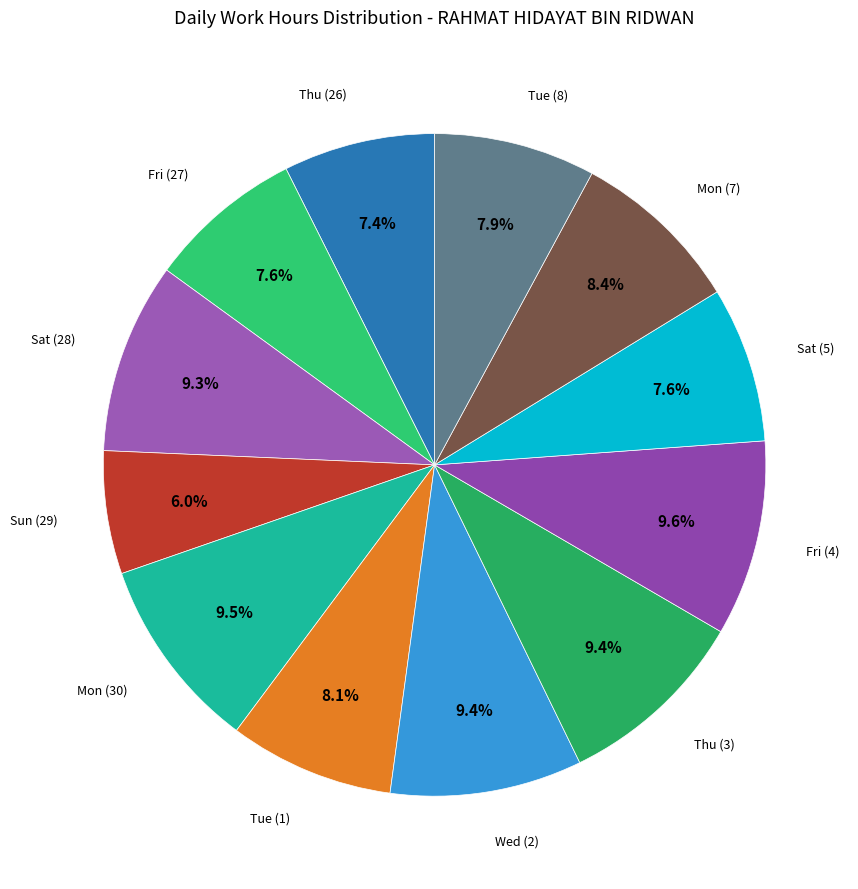

To the nearest percent, what is the difference between the largest and smallest slice percentages?

4%